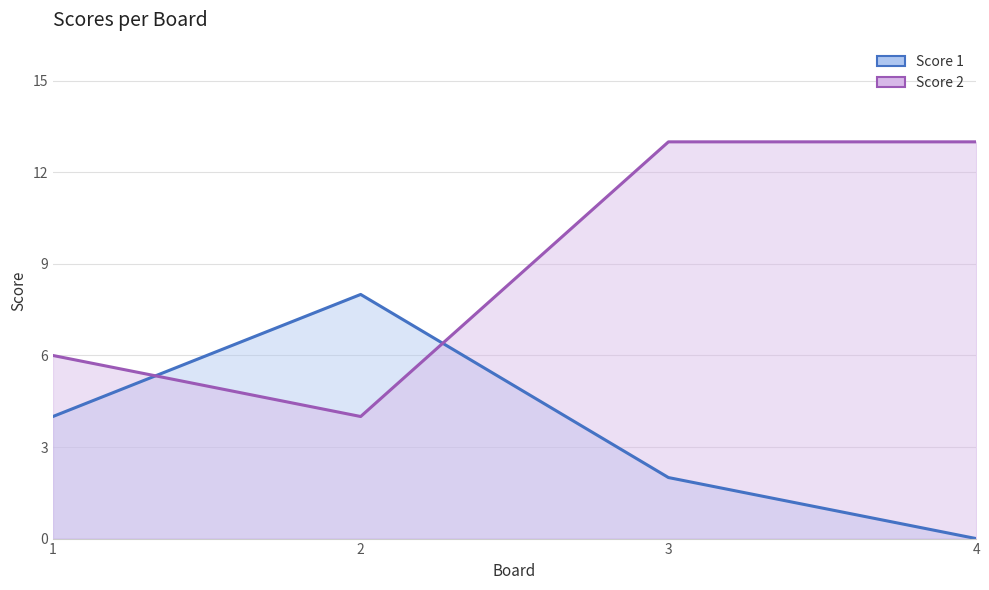

How many categories are shown in the chart?

4